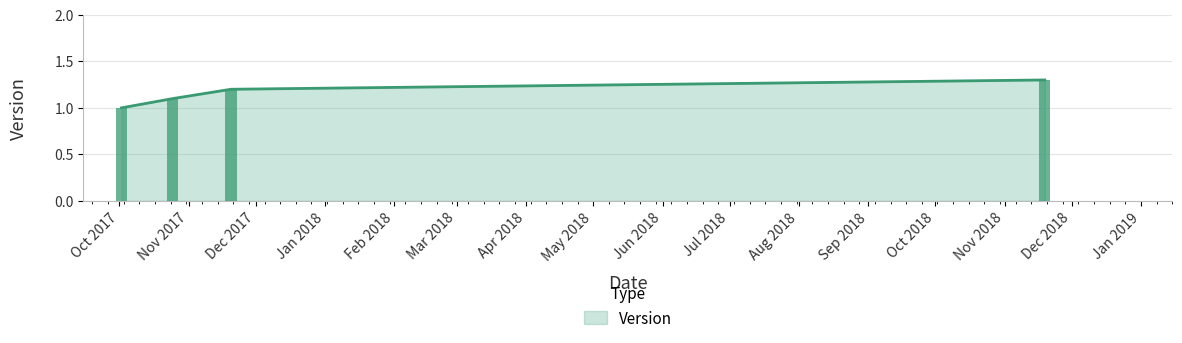

Between 2018-11-19 and 2017-10-02, which is larger?

2018-11-19